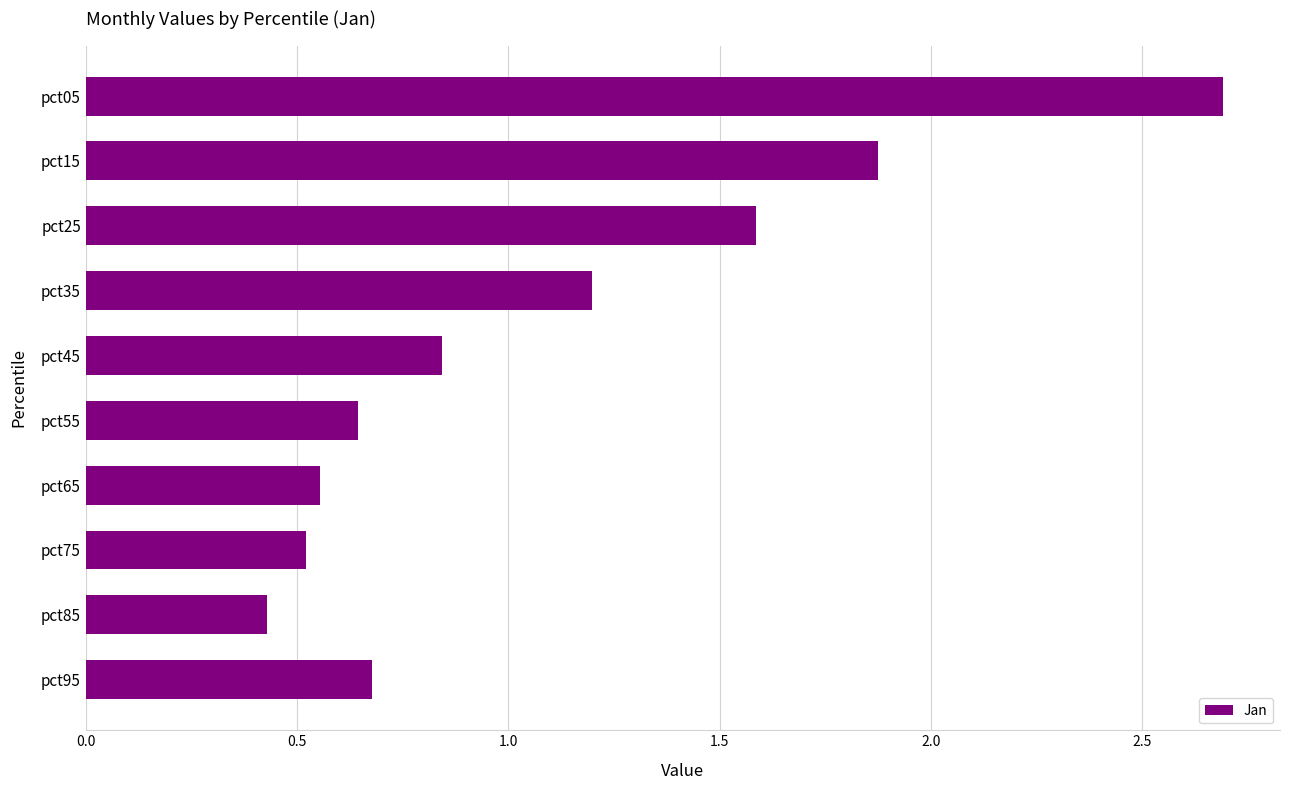

What is the difference between the maximum and second lowest values?

2.2